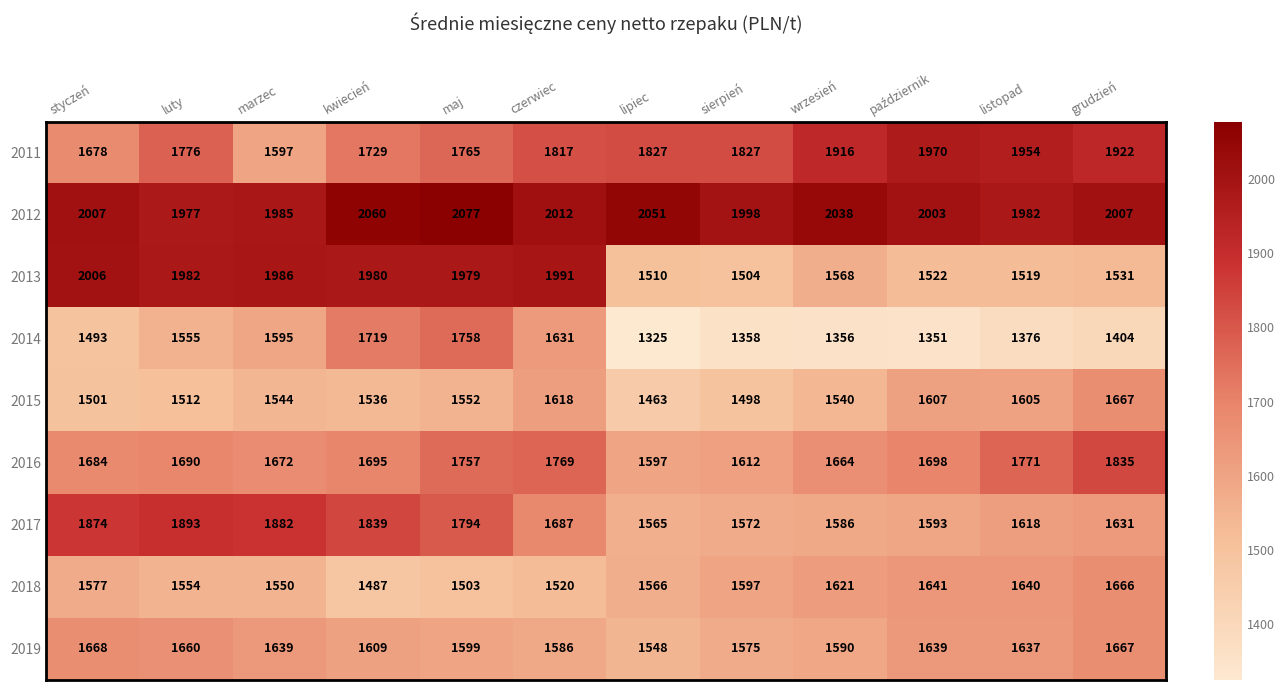

The value of 2016 at luty is 1690. True or false?

True